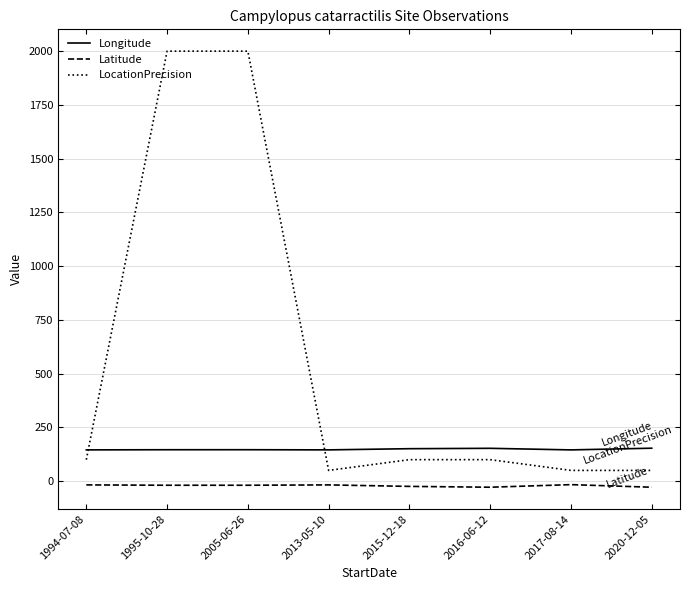

True or false: LocationPrecision and Latitude intersect in this chart.

False